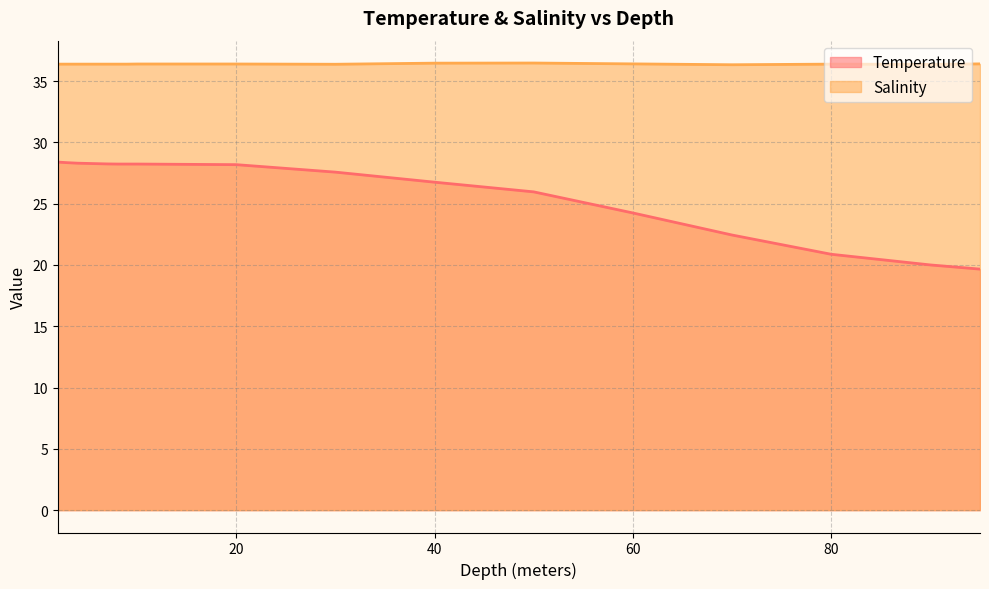

What are all the series names shown in the legend?

Temperature, Salinity